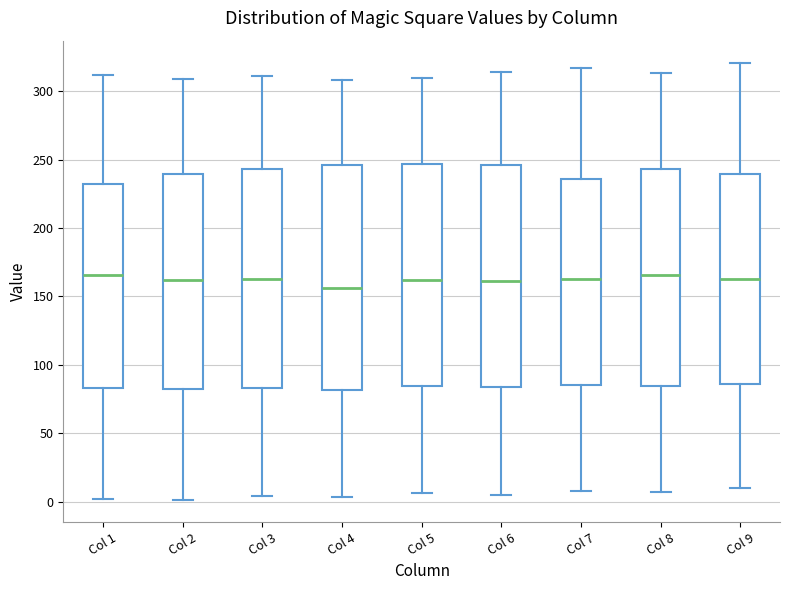

Reading left to right, transcribe this box plot: for each box, give where its median line is, the range the box spans, and where its two whiskers end, as read against the y-axis. The values are not printed on the chart, so give them approximately, as read against the axis.

Col 1: median 165, box 85 to 230, whiskers 0 to 310
Col 2: median 160, box 85 to 240, whiskers 0 to 310
Col 3: median 165, box 85 to 245, whiskers 5 to 310
Col 4: median 155, box 80 to 245, whiskers 5 to 310
Col 5: median 160, box 85 to 245, whiskers 5 to 310
Col 6: median 160, box 85 to 245, whiskers 5 to 315
Col 7: median 165, box 85 to 235, whiskers 10 to 315
Col 8: median 165, box 85 to 245, whiskers 5 to 315
Col 9: median 165, box 85 to 240, whiskers 10 to 320